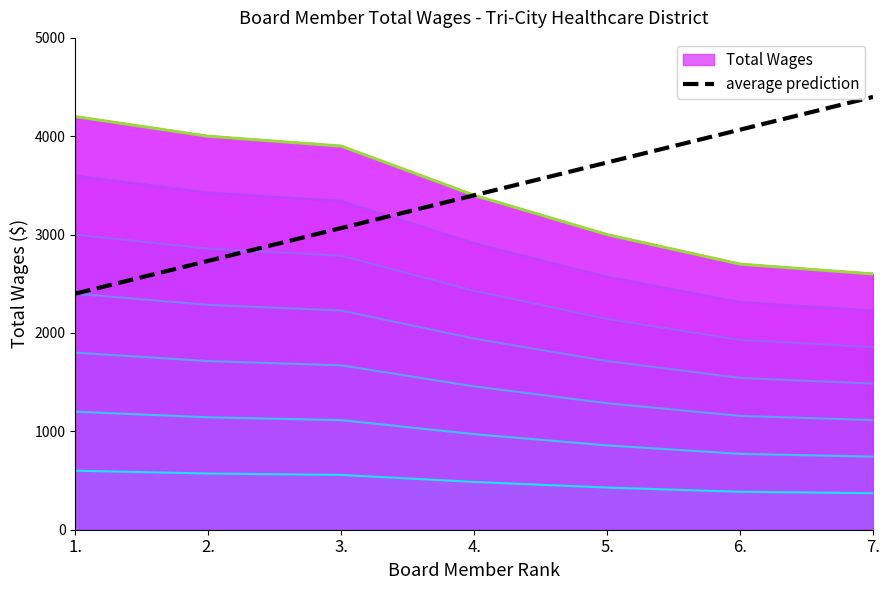

Which category has the highest value across all series?

7.